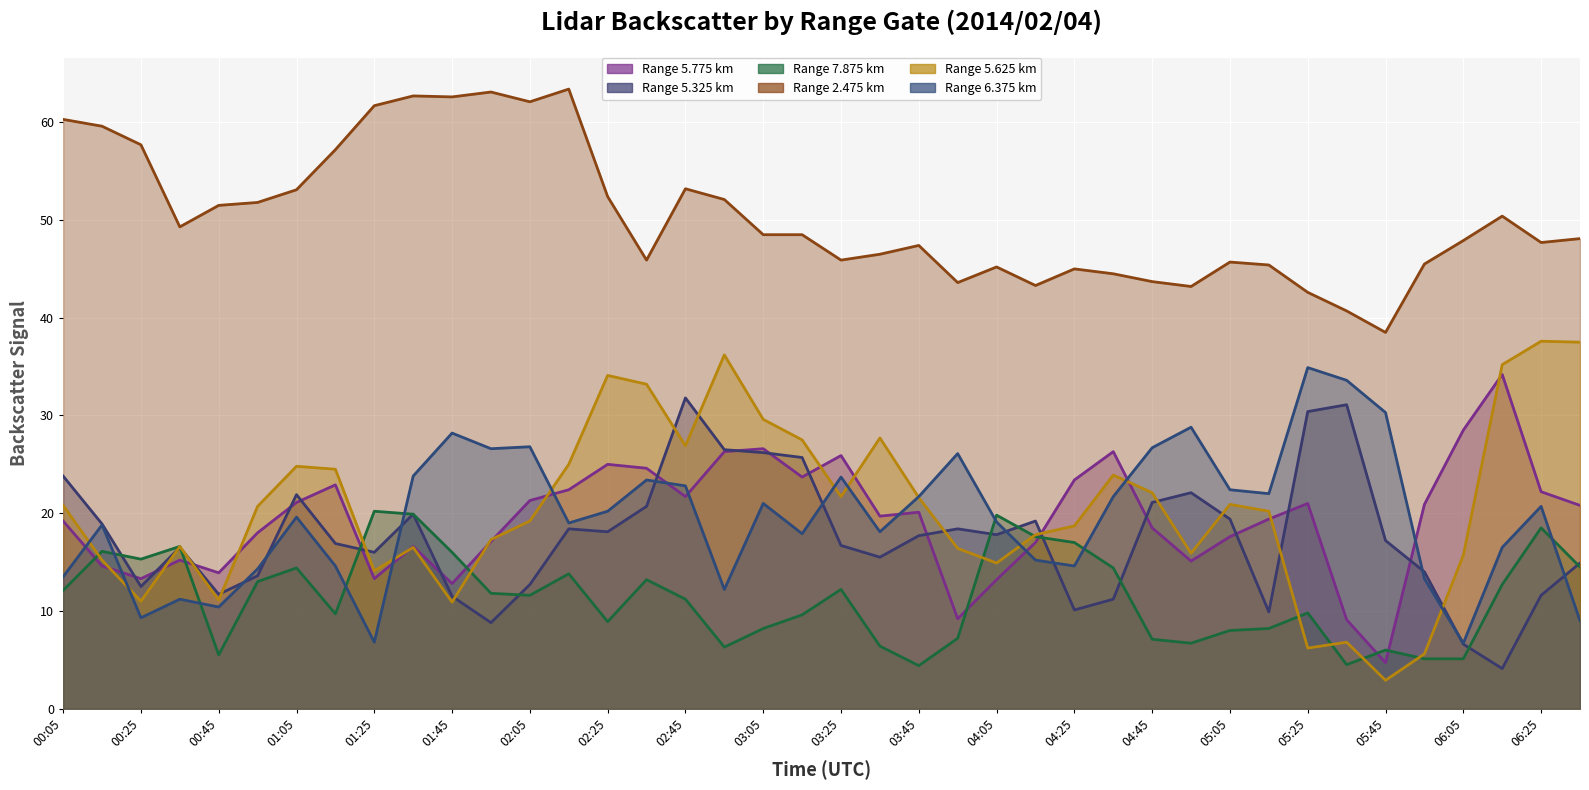

Which series has the largest total across all categories?

2.475